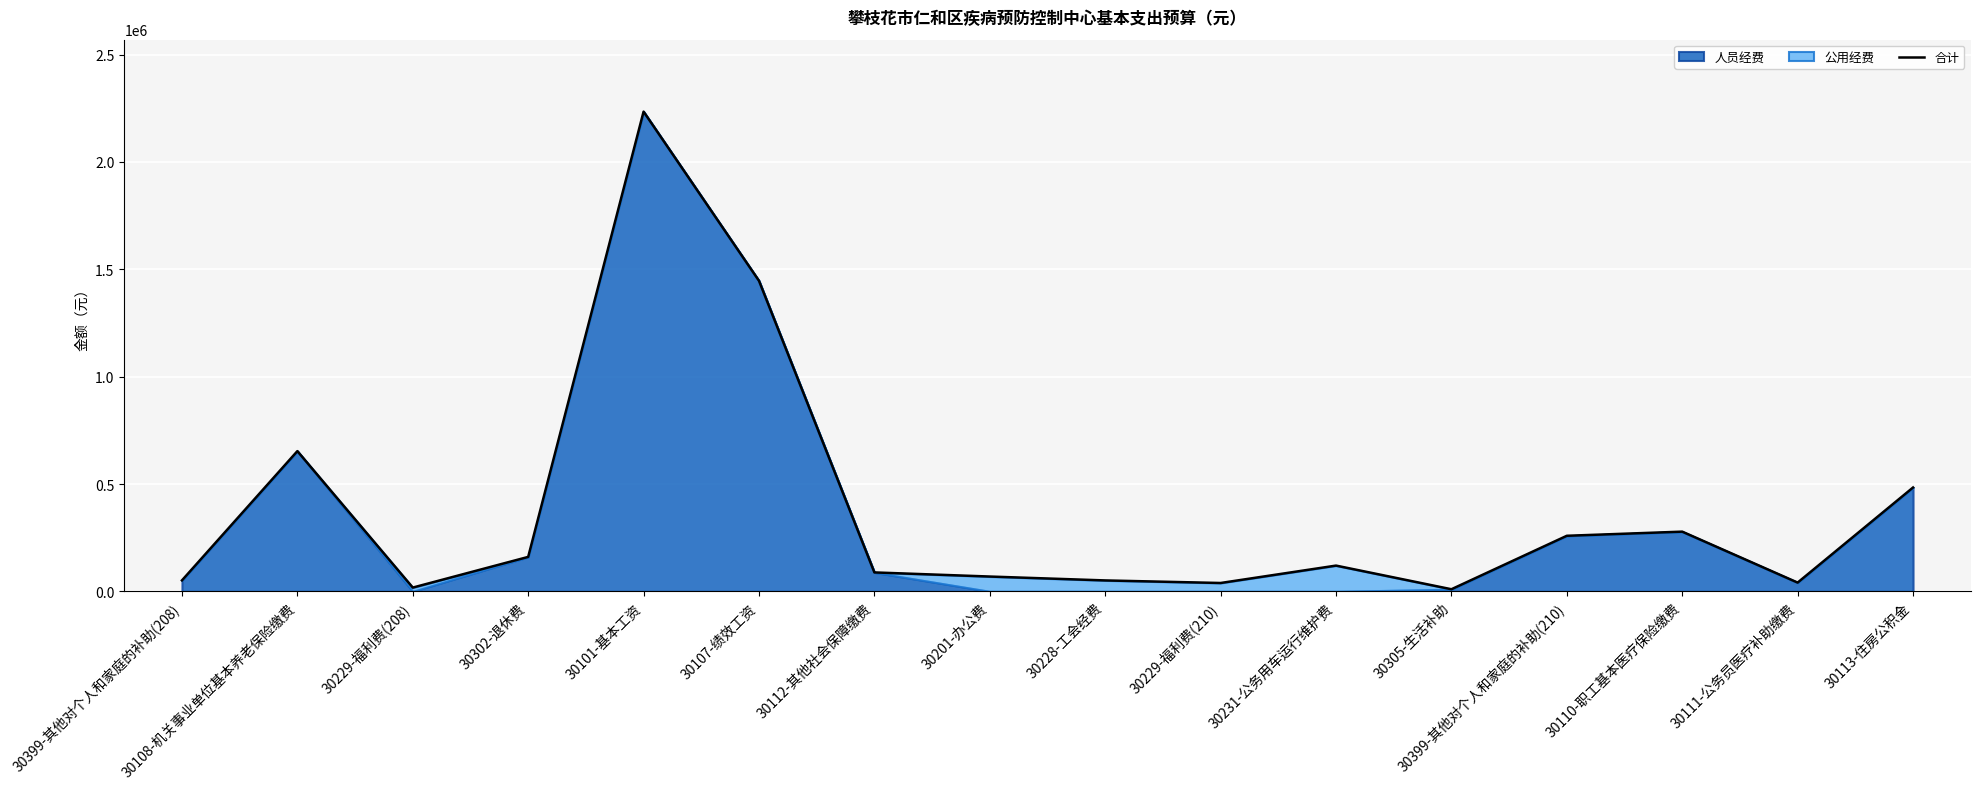

At which label is the value closest to 1122218?

30107-绩效工资